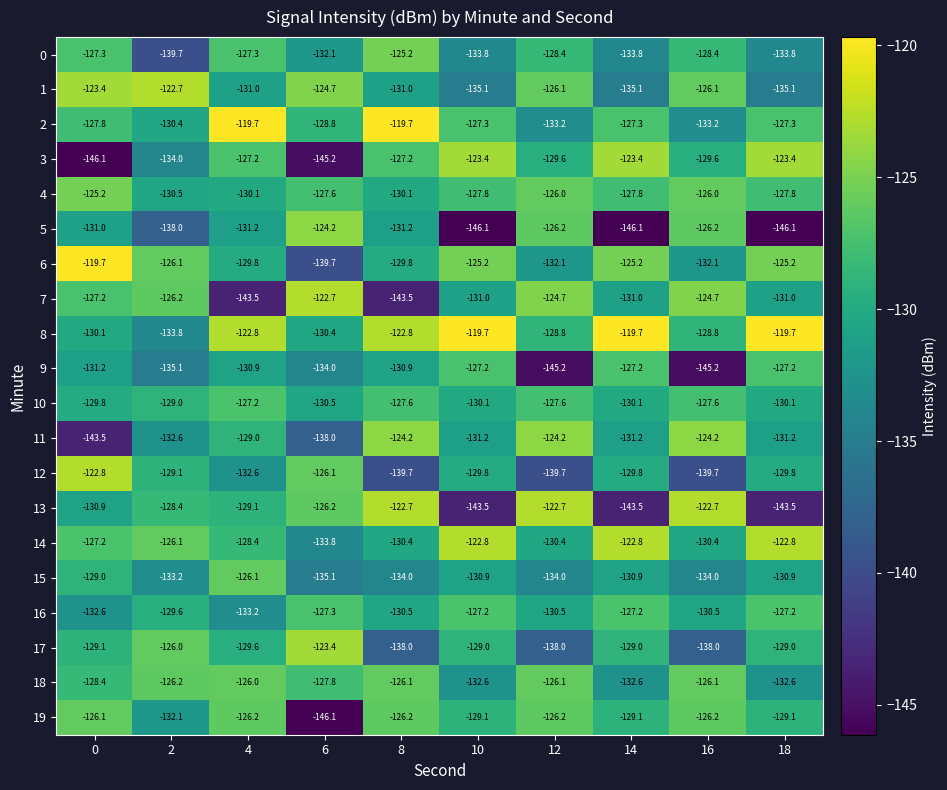

Count the number of categories in the chart.

10